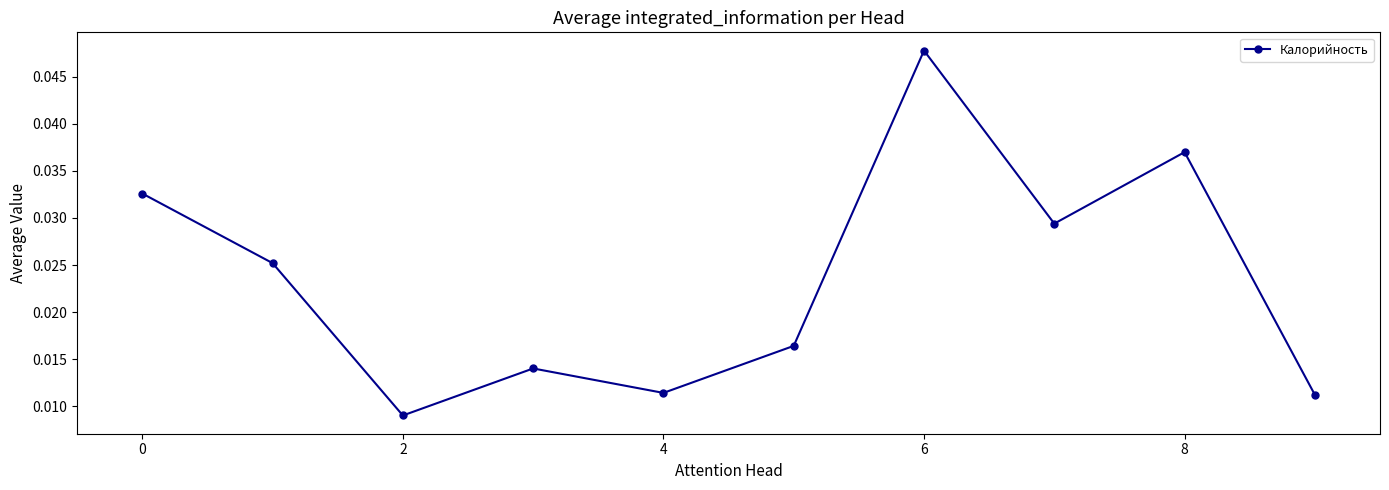

How many interior local peaks (higher than both neighbors) does the data have?

3